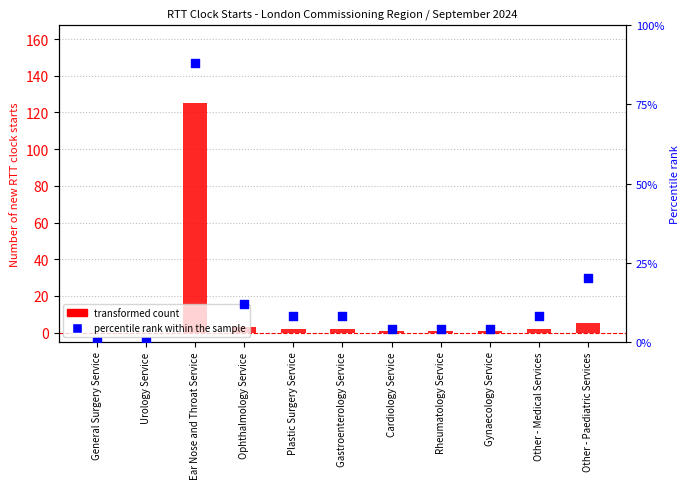

Which series reaches the maximum Y coordinate?

transformed count